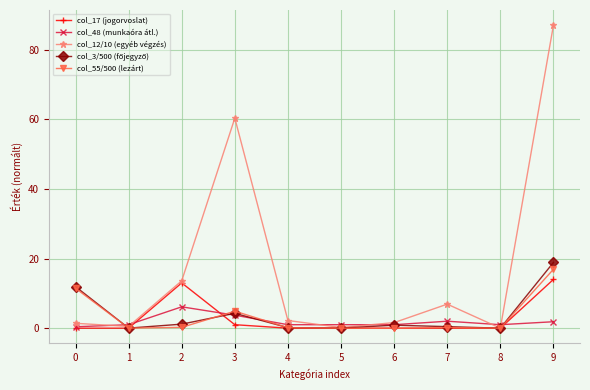

Which series has the widest spread of values?

col_12/10 (egyéb végzés)